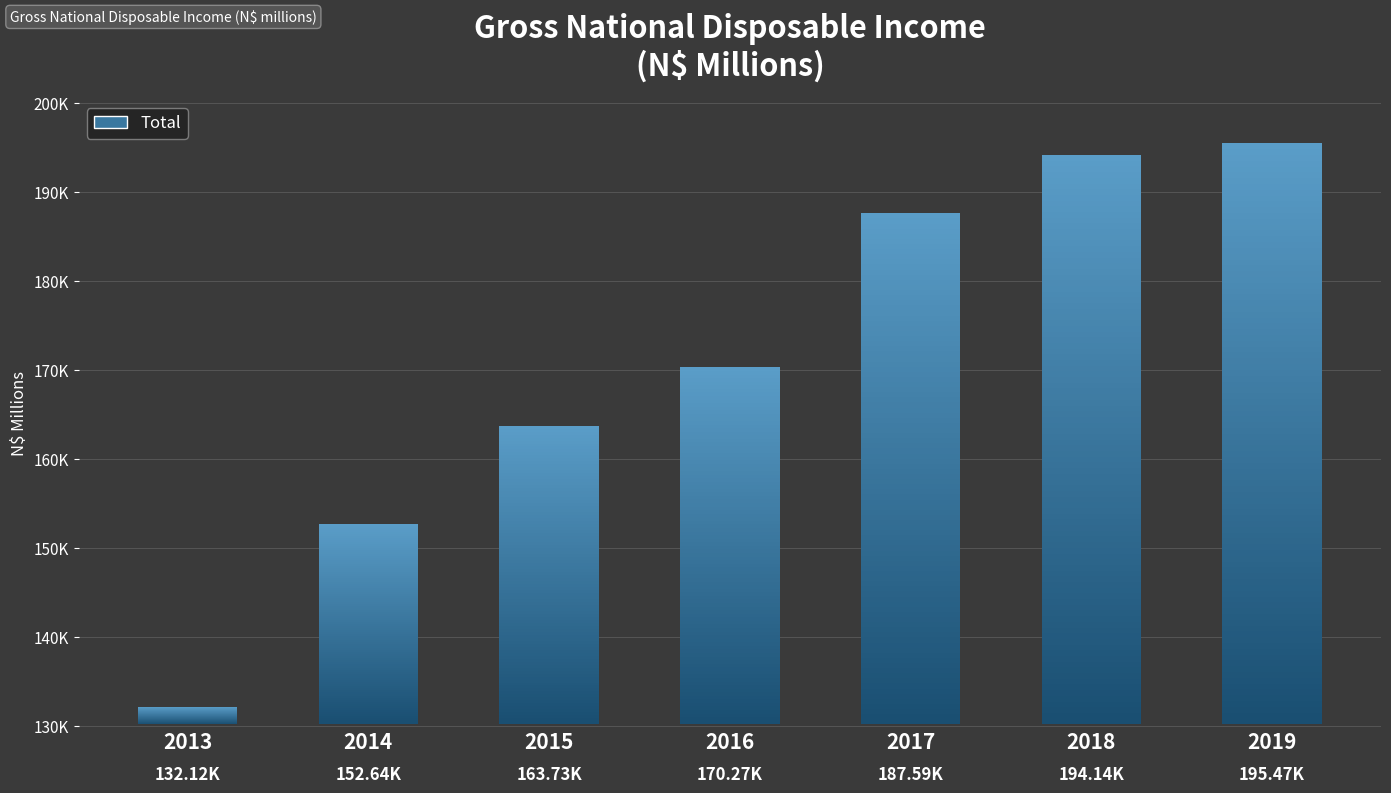

The chart shows a value of 187591.8 at 2017. True or false?

True